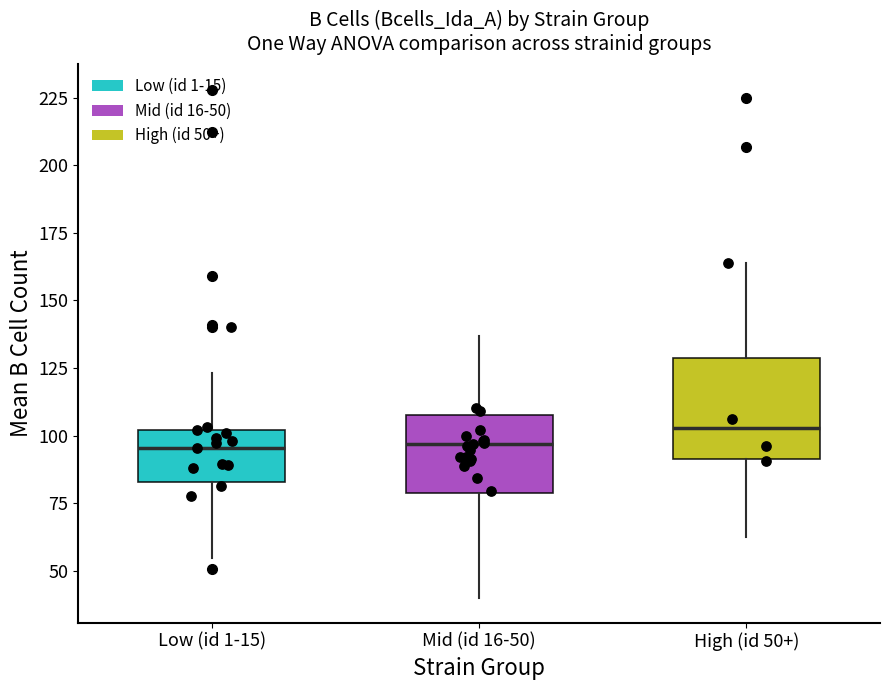

Reading left to right, transcribe this box plot: for each box, give where its median line is, the range the box spans, and where its two whiskers end, as read against the y-axis. The values are not printed on the chart, so give them approximately, as read against the axis.

Low (id 1-15): median 95, box 85 to 100, whiskers 55 to 125
Mid (id 16-50): median 95, box 80 to 105, whiskers 40 to 135
High (id 50+): median 105, box 90 to 130, whiskers 60 to 165